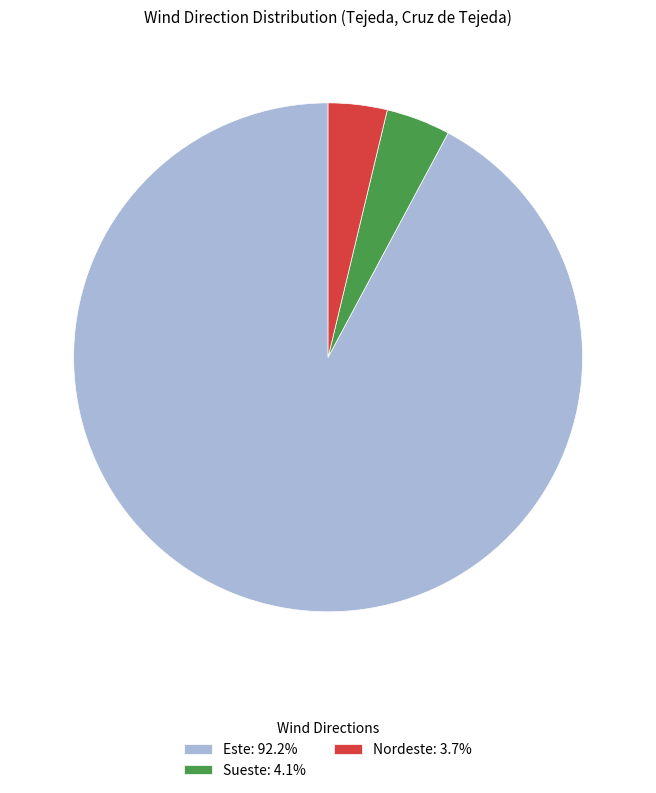

Do Sueste: 4.1% and Este: 92.2% together represent more than half of the pie?

Yes